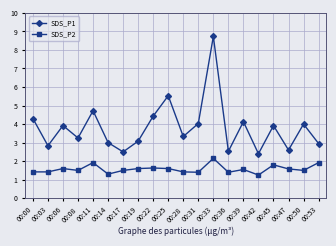

Does the chart have visible grid lines?

Yes